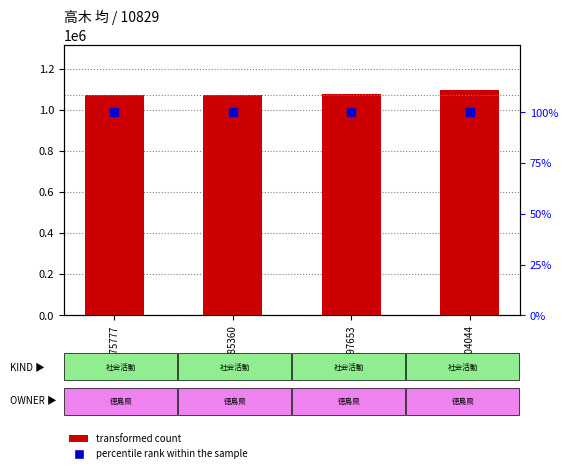

Is the value of percentile rank within the sample at 404044 greater than the value of transformed count at 397653?

No